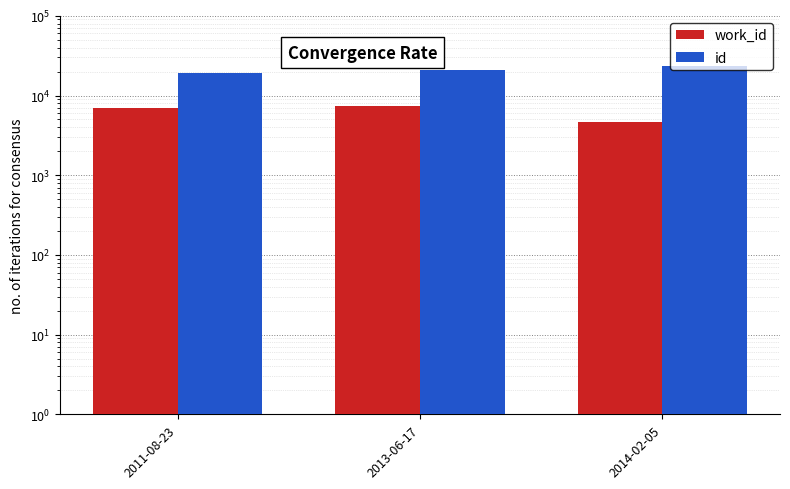

Between 2014-02-05 and 2013-06-17, which is larger?

2013-06-17